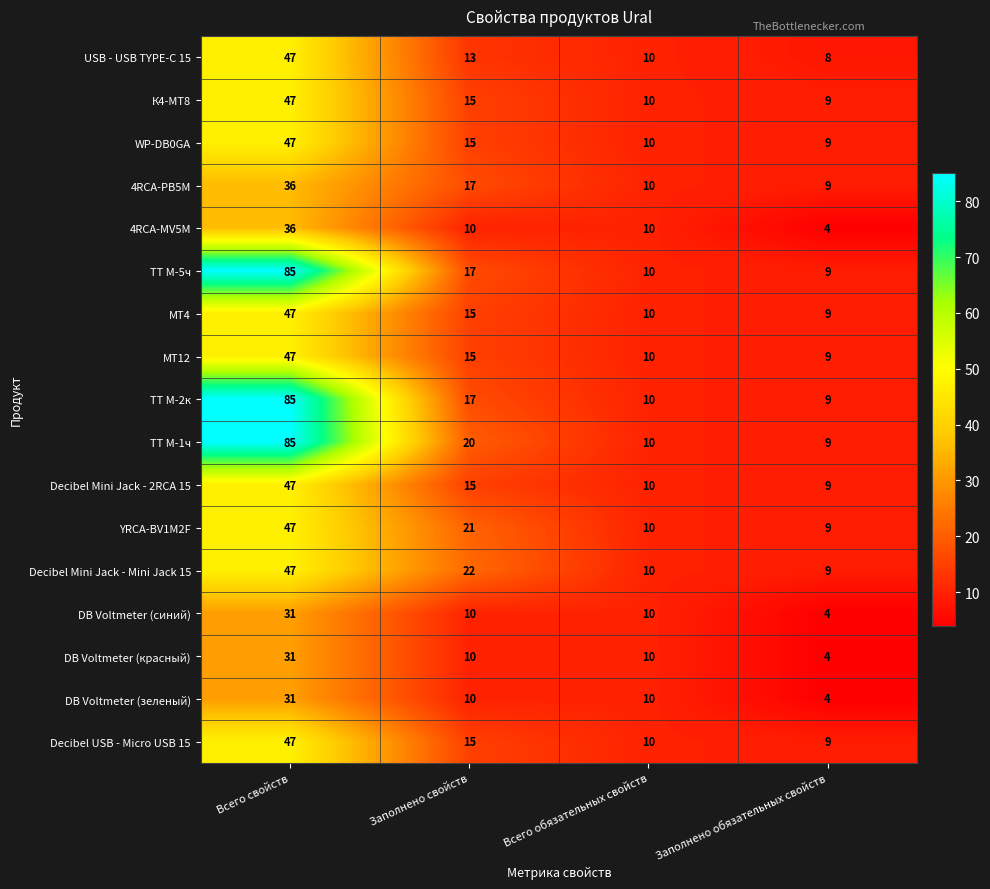

What is the total value across all series at Всего свойств?

843